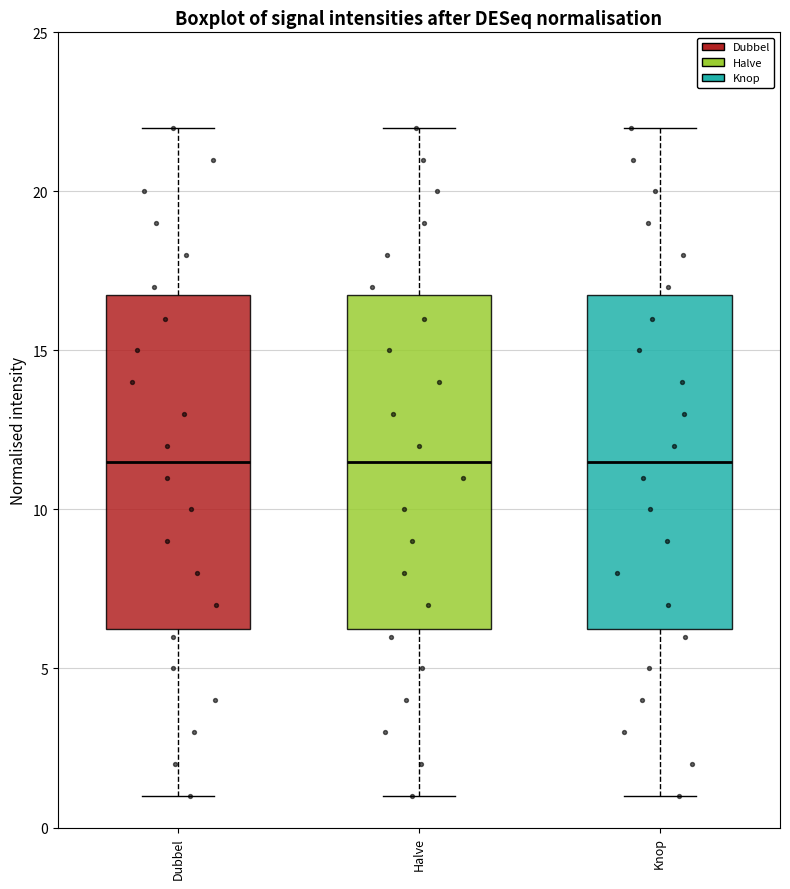

Reading left to right, read every box against the y-axis: the position of its median line, the range the box covers, and the ends of its whiskers. The values are not printed on the chart, so give them approximately, as read against the axis.

Dubbel: median 11.5, box 6.5 to 17.0, whiskers 1.0 to 22.0
Halve: median 11.5, box 6.5 to 17.0, whiskers 1.0 to 22.0
Knop: median 11.5, box 6.5 to 17.0, whiskers 1.0 to 22.0